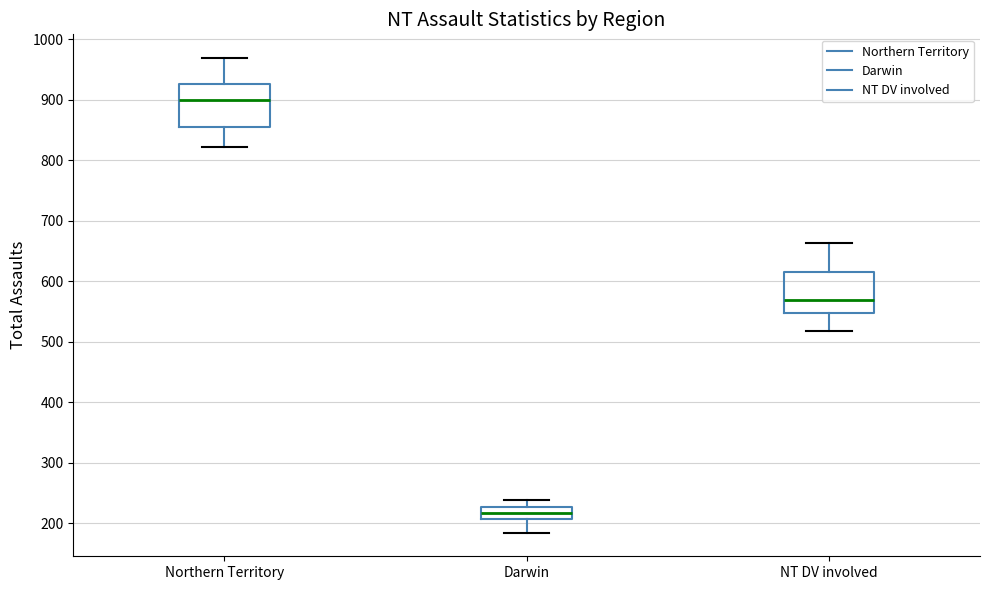

Reading left to right, read every box against the y-axis: the position of its median line, the range the box covers, and the ends of its whiskers. The values are not printed on the chart, so give them approximately, as read against the axis.

Northern Territory: median 900, box 850 to 930, whiskers 820 to 970
Darwin: median 220, box 210 to 230, whiskers 190 to 240
NT DV involved: median 570, box 550 to 620, whiskers 520 to 660